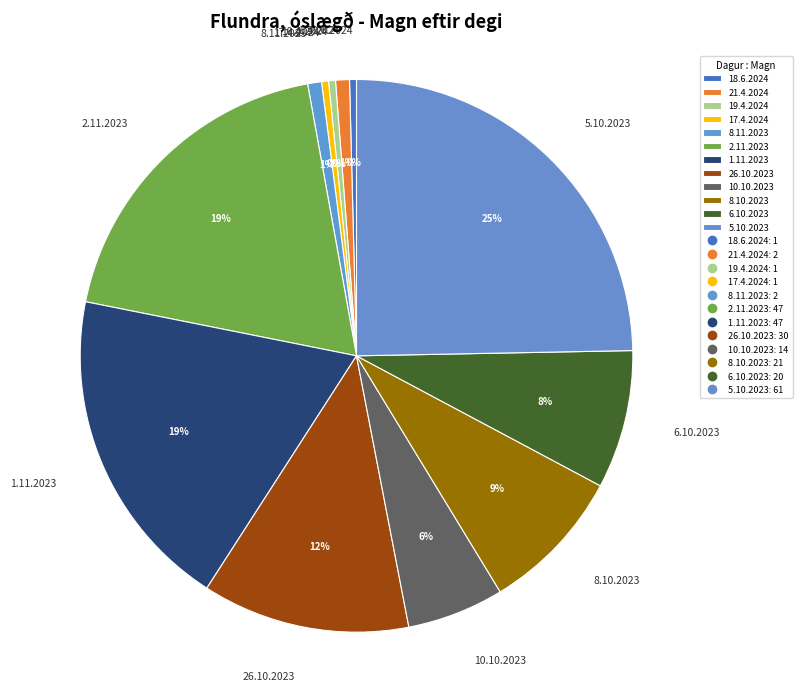

Count the number of slices in the pie.

12